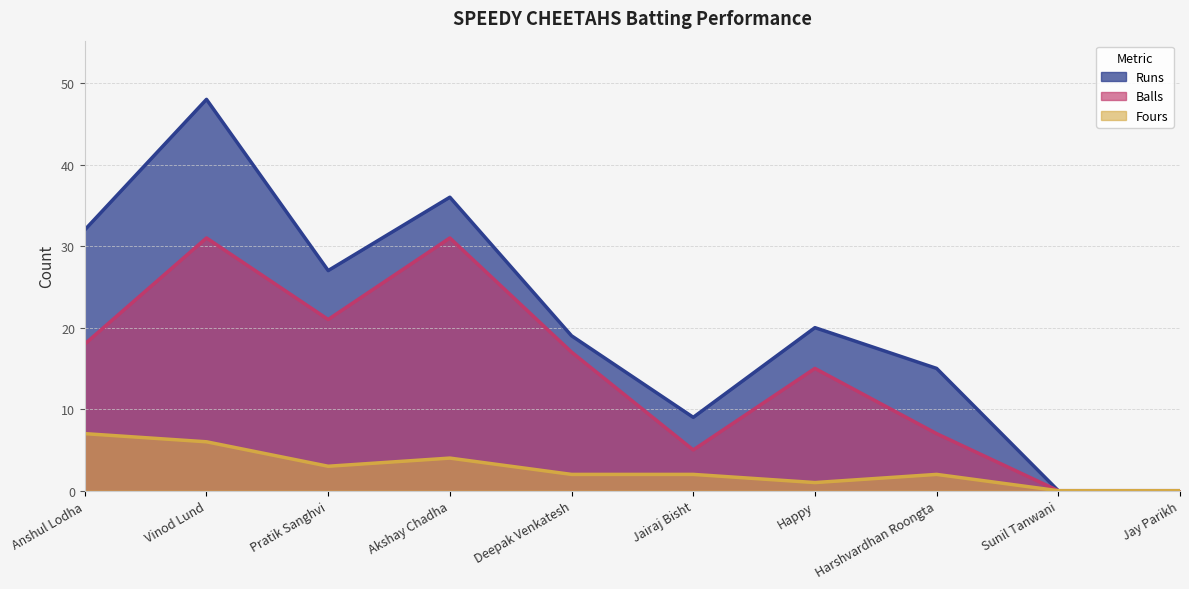

What is the difference between the highest and lowest values at Happy?

19